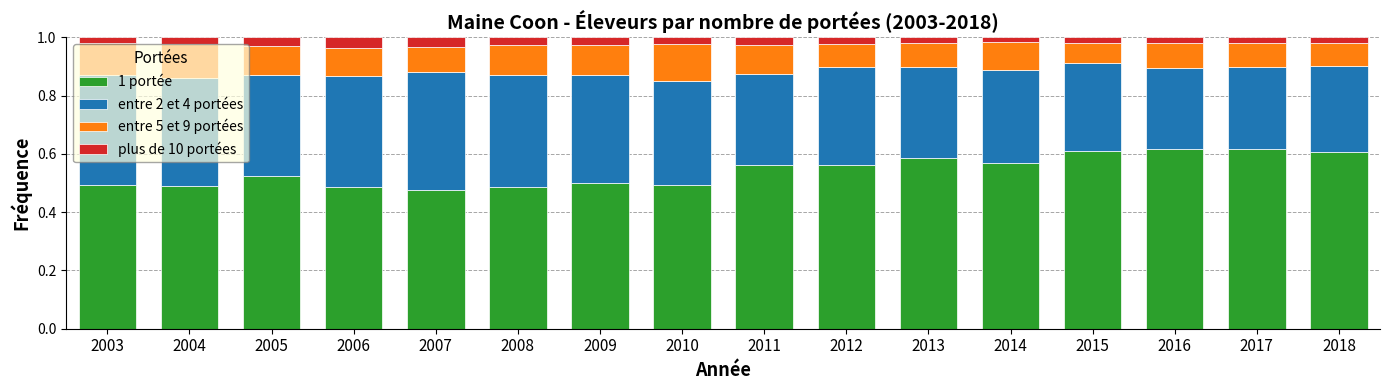

Count the 1 portée values in the range 0 to 1.

16